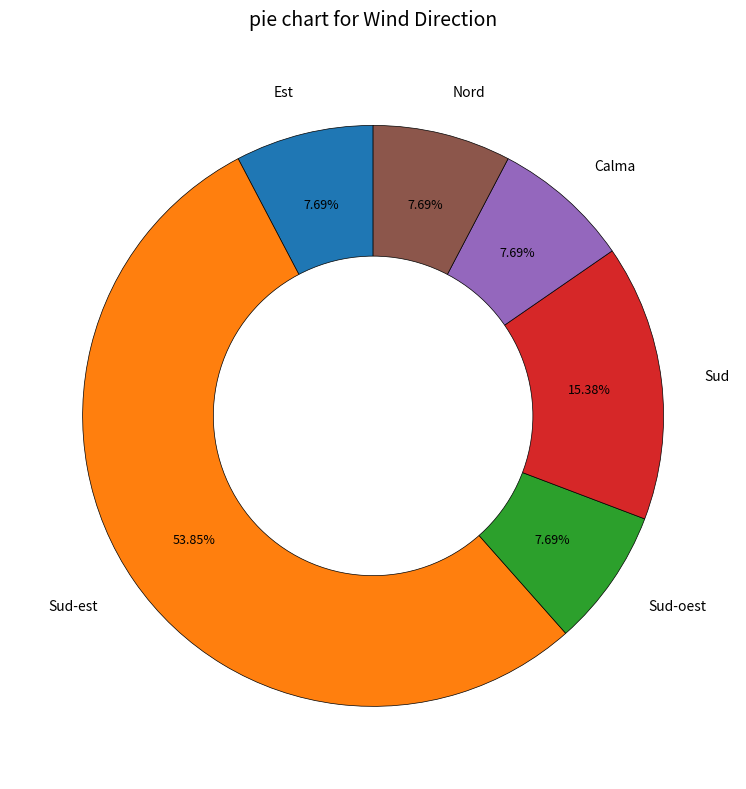

To the nearest percent, what is the difference between the largest and smallest slice percentages?

46%